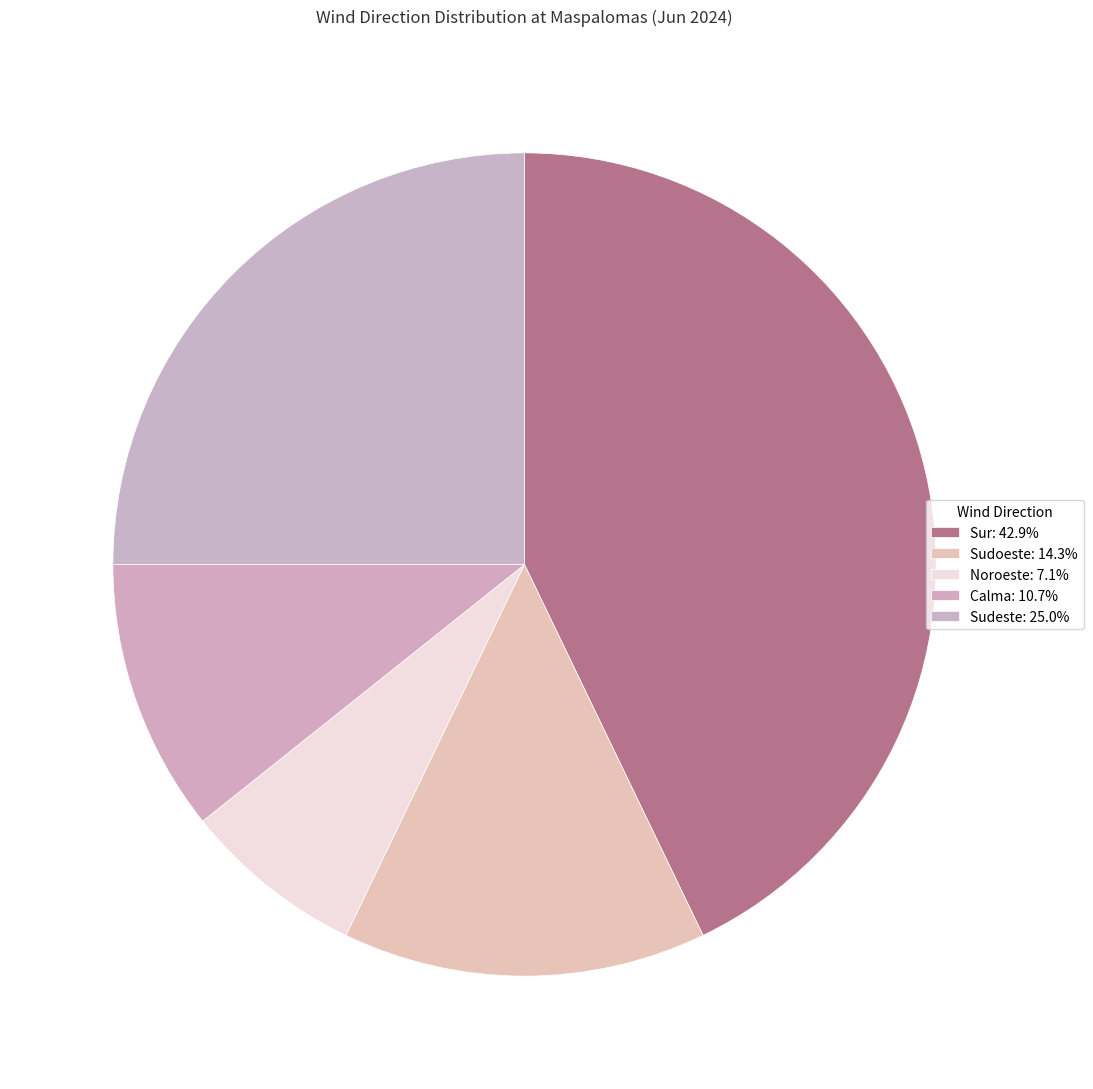

Rank the categories by value from lowest to highest.

Noroeste, Calma, Sudoeste, Sudeste, Sur